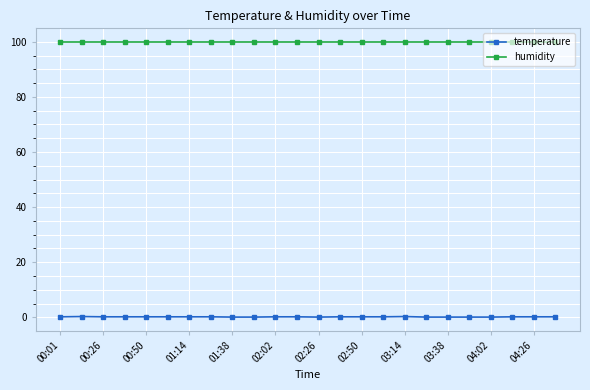

List the series in order of their overall mean, lowest first.

temperature, humidity